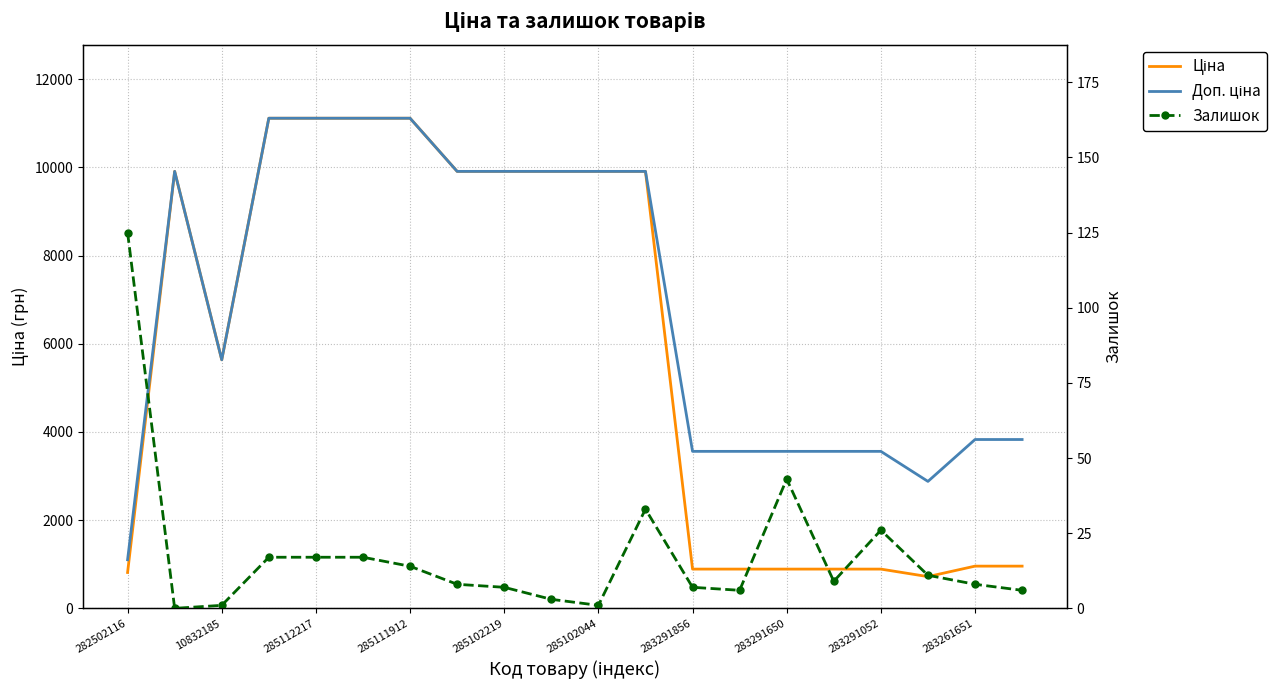

What is the highest value of the Залишок series?

125.0